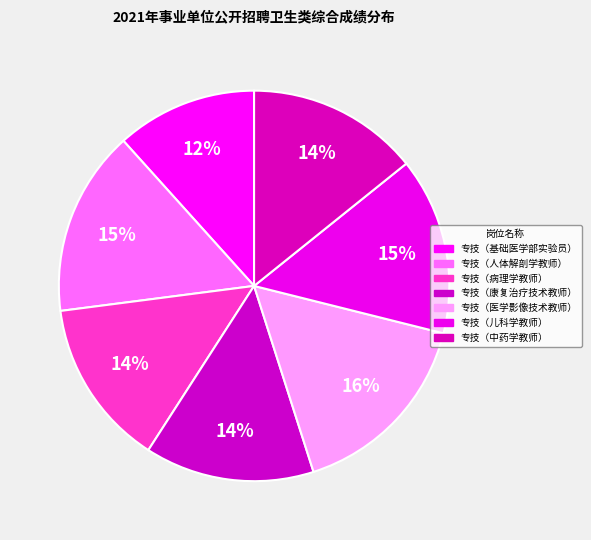

Which category has the smallest portion of the pie?

专技（基础医学部实验员）